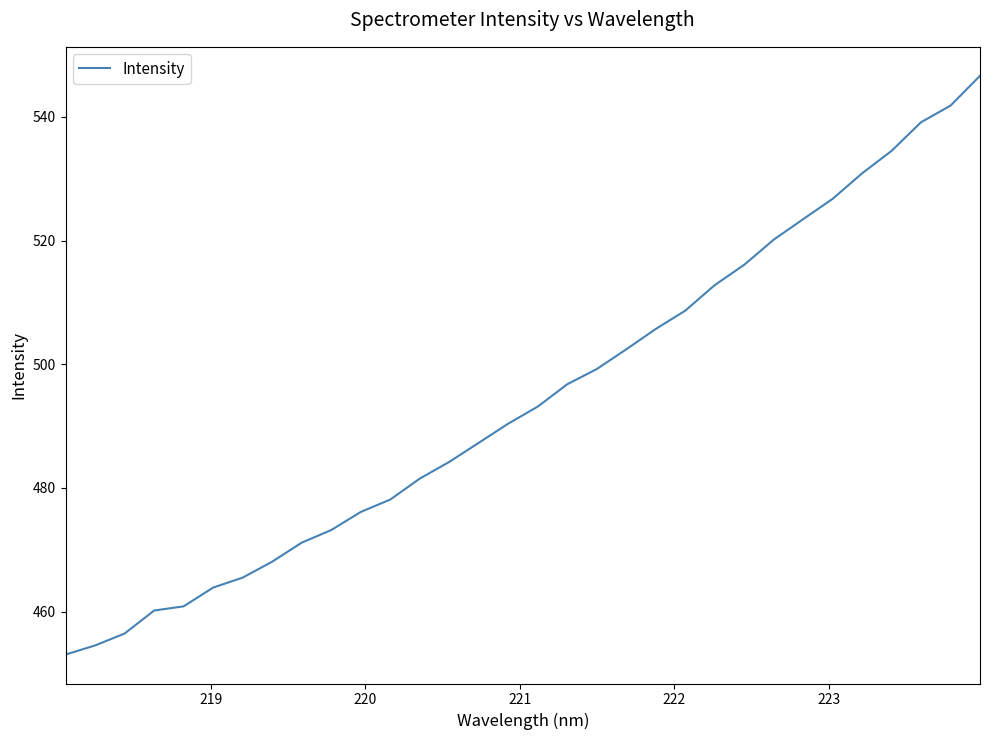

What is the difference between the maximum and minimum values?

93.6